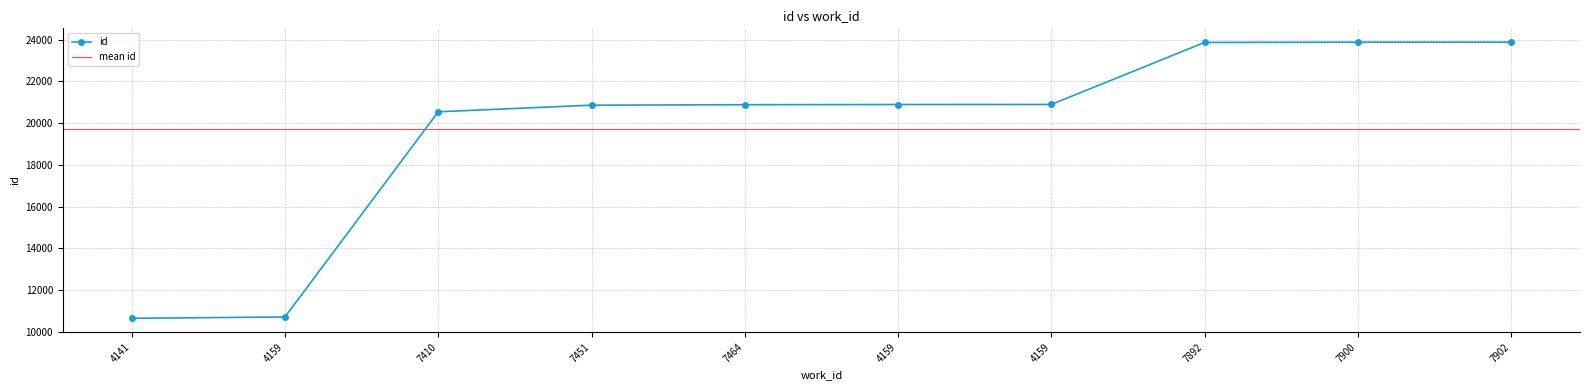

Rank the categories by value from highest to lowest.

7902, 7900, 7892, 4159, 4159, 7464, 7451, 7410, 4159, 4141